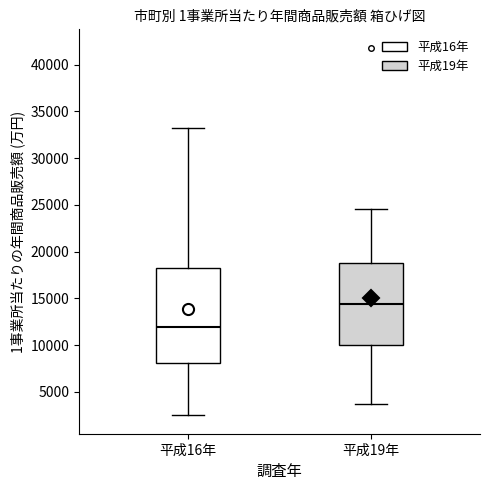

Which box has the lowest median line?

平成16年